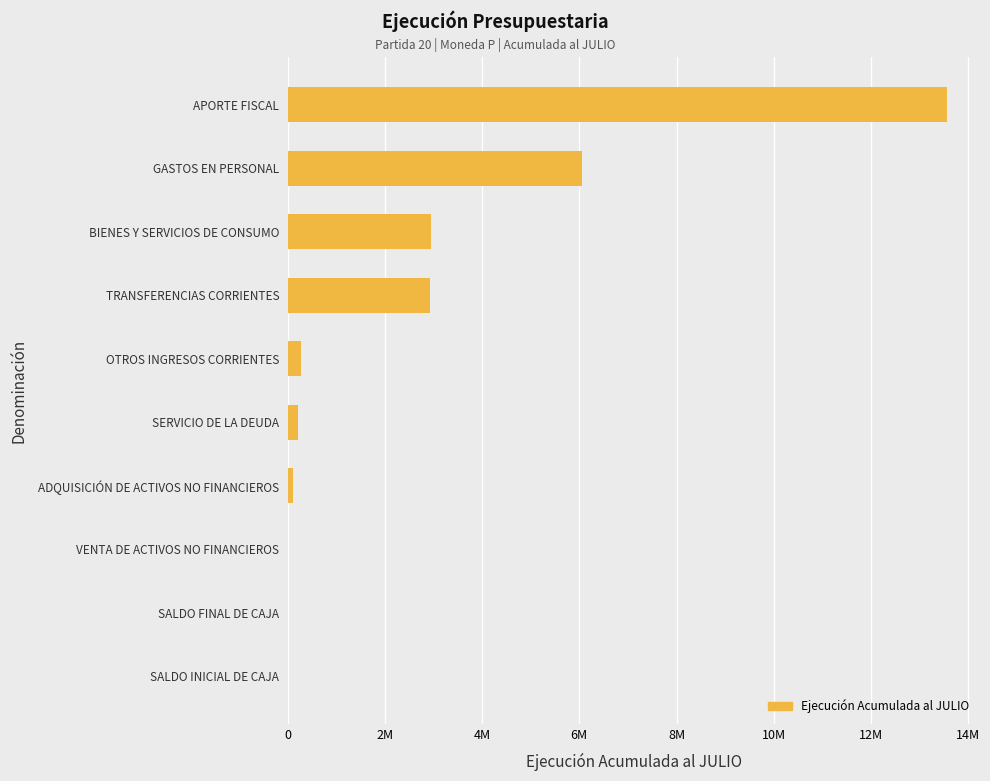

Are the bars horizontal?

Yes